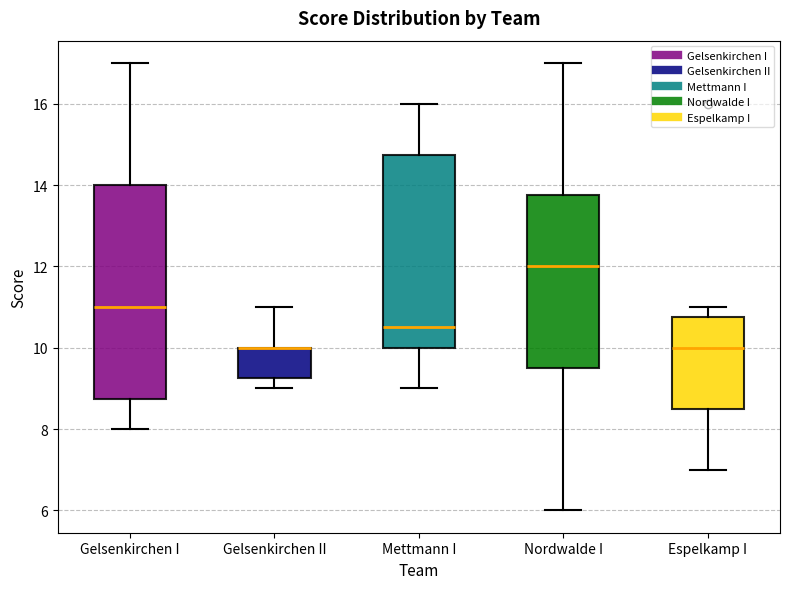

Reading left to right, transcribe this box plot: for each box, give where its median line is, the range the box spans, and where its two whiskers end, as read against the y-axis. The values are not printed on the chart, so give them approximately, as read against the axis.

Gelsenkirchen I: median 11.0, box 8.8 to 14.0, whiskers 8.0 to 17.0
Gelsenkirchen II: median 10.0 (drawn on the box's upper edge), box 9.2 to 10.0, whiskers 9.0 to 11.0
Mettmann I: median 10.6, box 10.0 to 14.8, whiskers 9.0 to 16.0
Nordwalde I: median 12.0, box 9.6 to 13.8, whiskers 6.0 to 17.0
Espelkamp I: median 10.0, box 8.6 to 10.8, whiskers 7.0 to 11.0